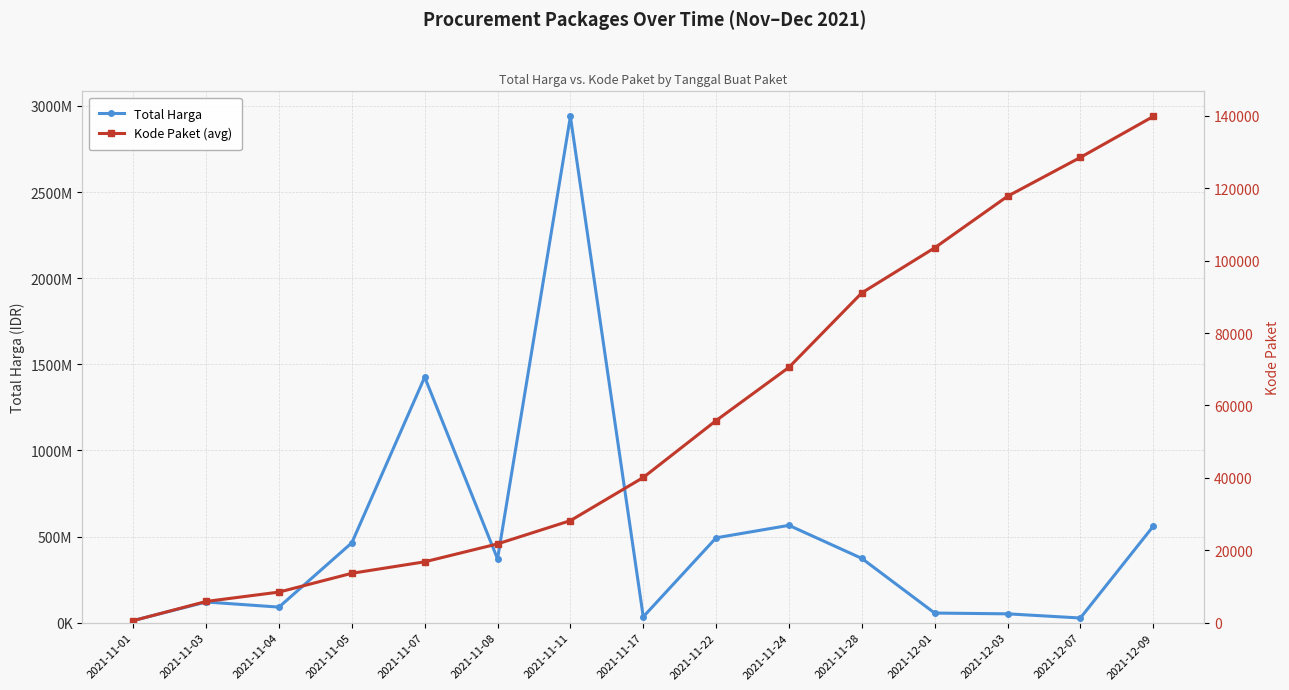

What is the label of the 13th point from the left?

2021-12-03